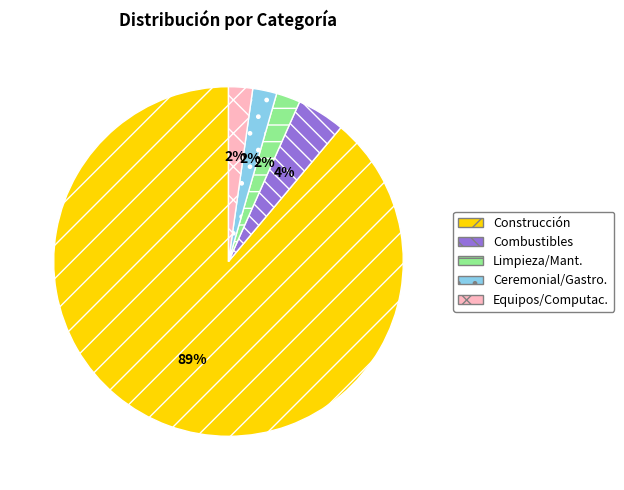

To the nearest percent, what is the average slice percentage?

20%